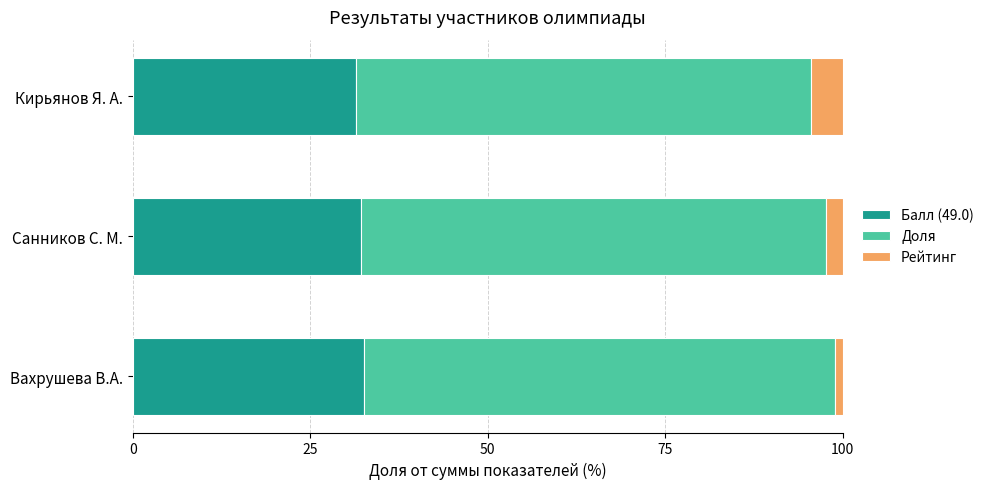

What is the total value across all series at Кирьянов Я. А.?

100.0